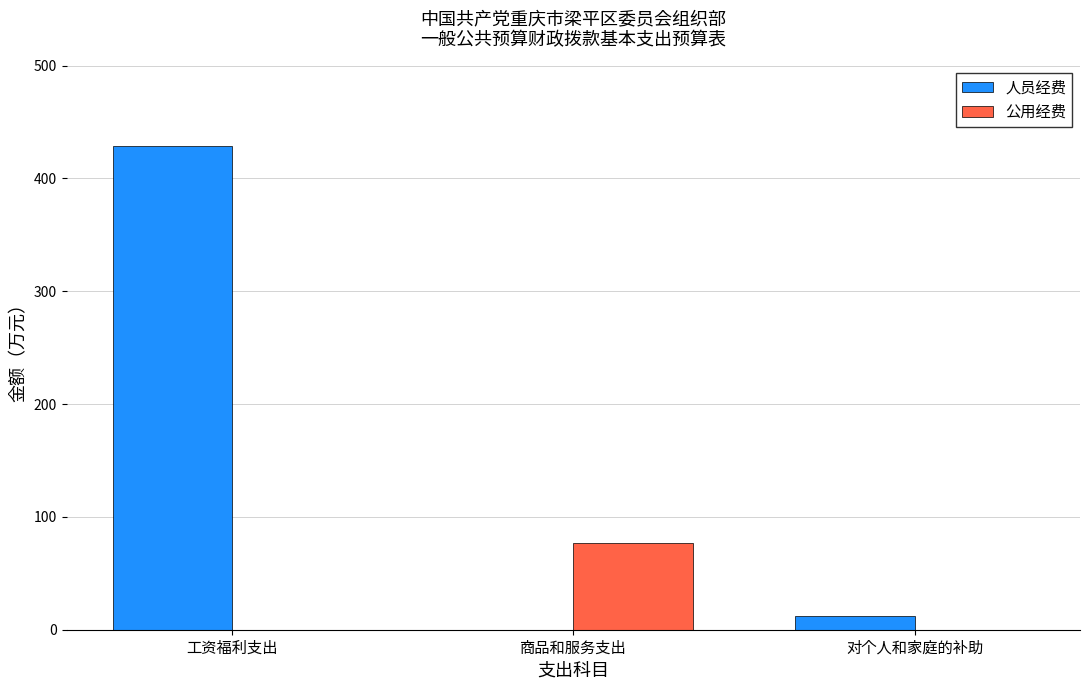

What is the sum of all 人员经费 values?

440.4